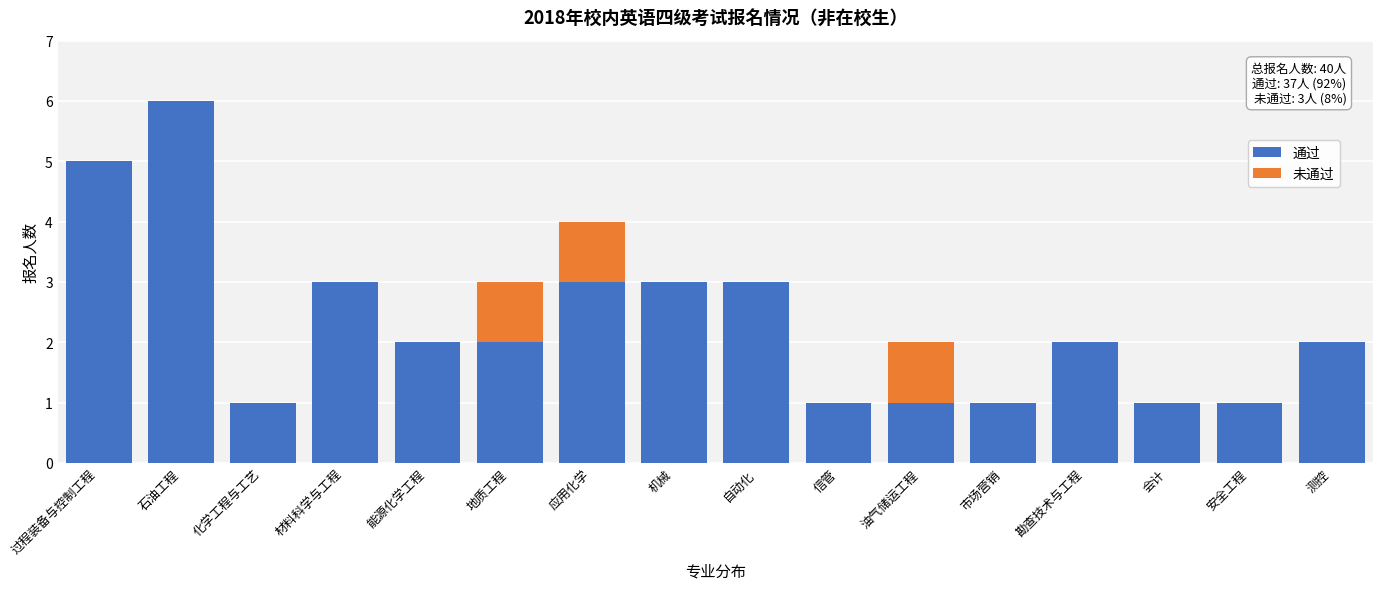

What is the approximate value of 通过 at 机械?

3